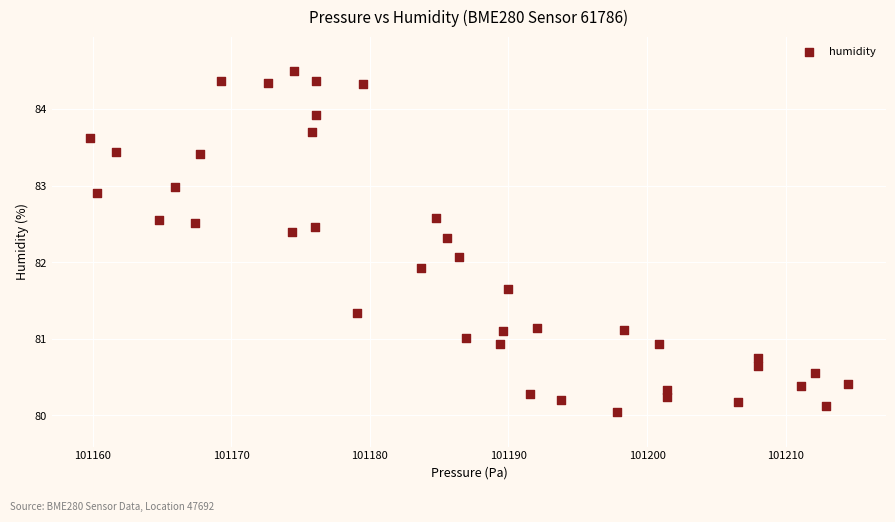

What is the range of Y values (max minus min)?

4.5